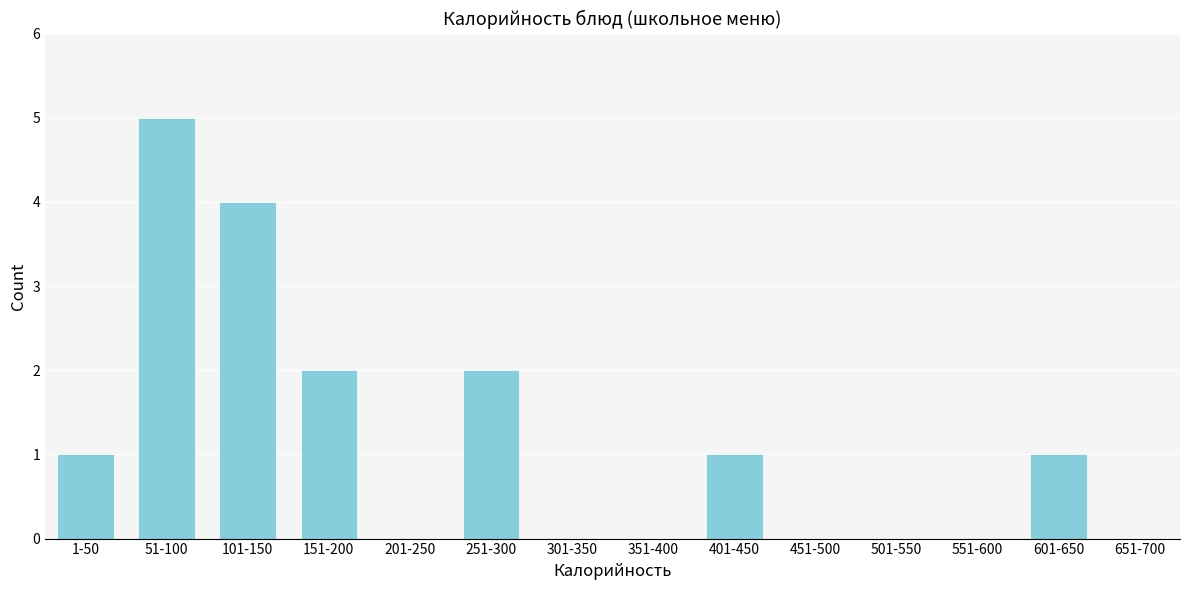

Reading left to right, list all the values displayed in this chart.

1-50=1	51-100=5	101-150=4	151-200=2	201-250=0	251-300=2	301-350=0	351-400=0	401-450=1	451-500=0	501-550=0	551-600=0	601-650=1	651-700=0